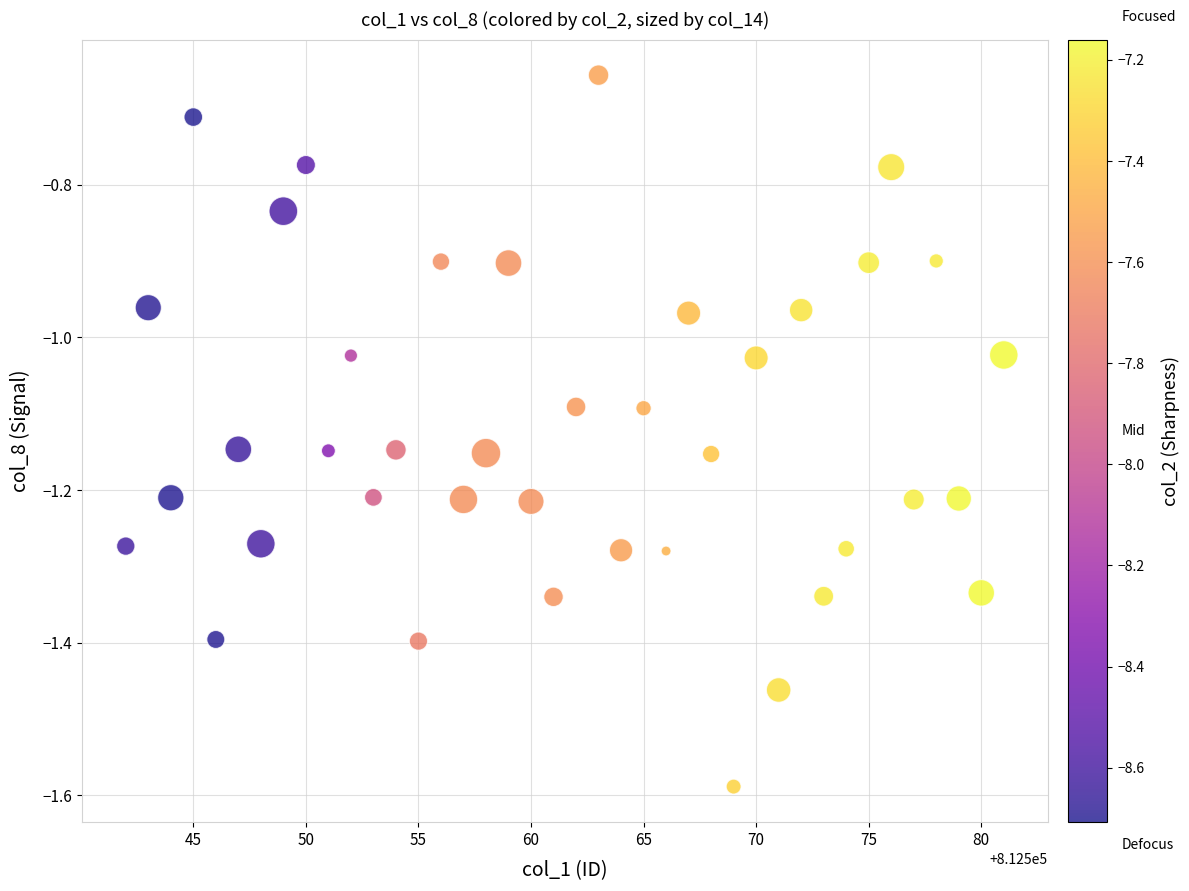

What is the range of X values (max minus min)?

39.0